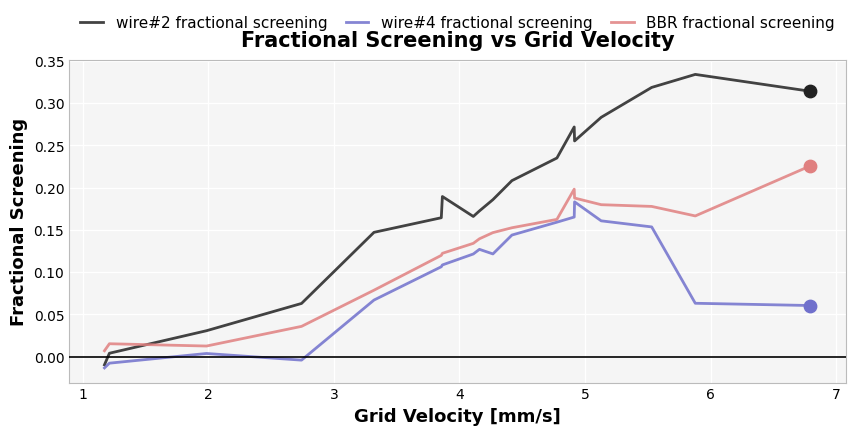

Which series has the largest total across all categories?

wire#2 fractional screening